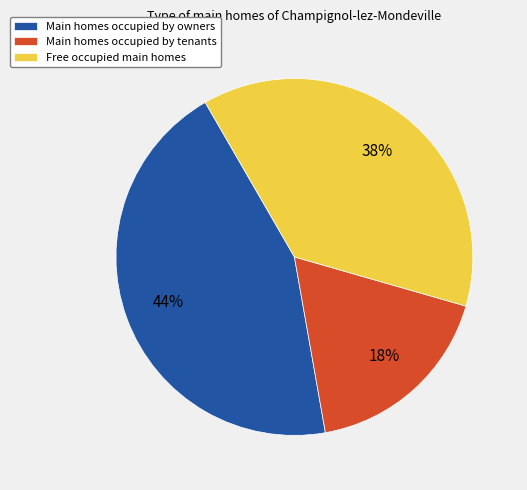

Is there any slice that represents more than half of the pie?

No